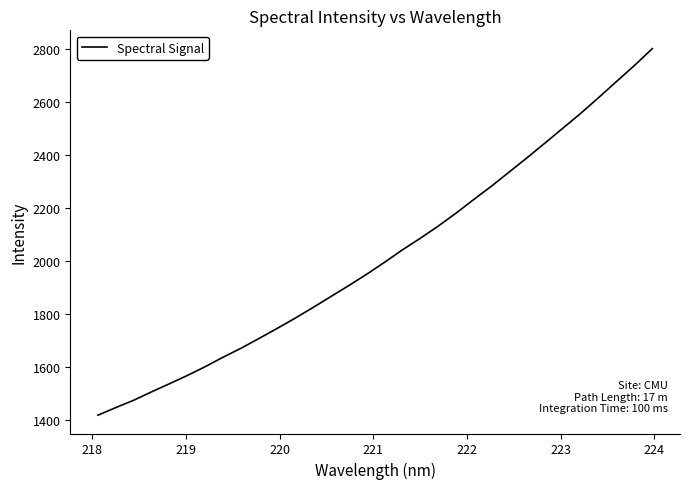

What is the smallest value displayed?

1418.6